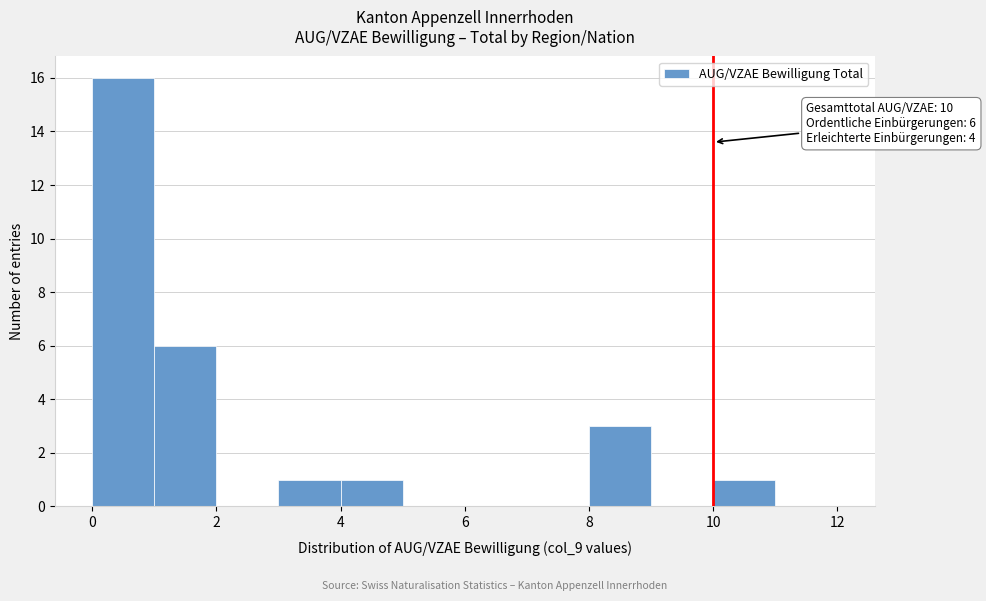

Over which range of the x-axis is the bar tallest?

0 to 1